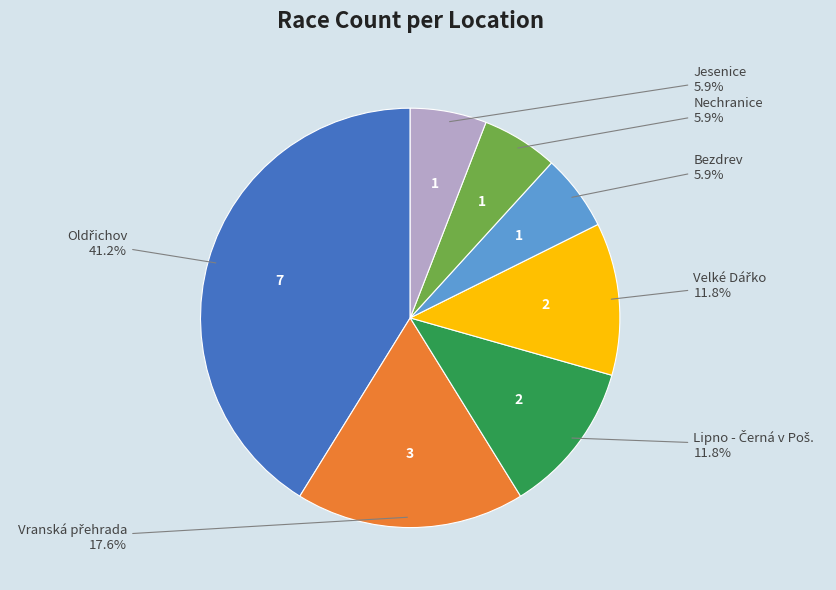

Is there any slice that represents more than half of the pie?

No